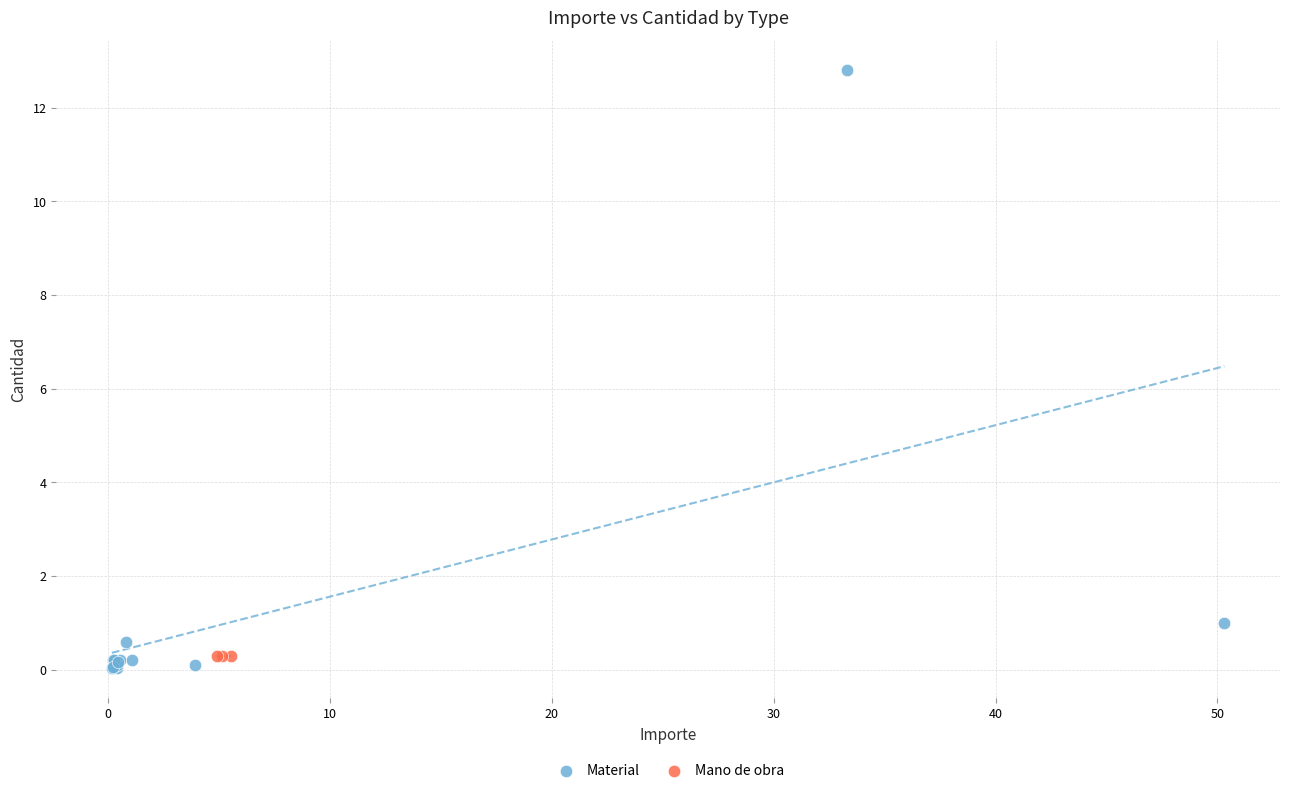

Which series reaches the maximum Y coordinate?

Material